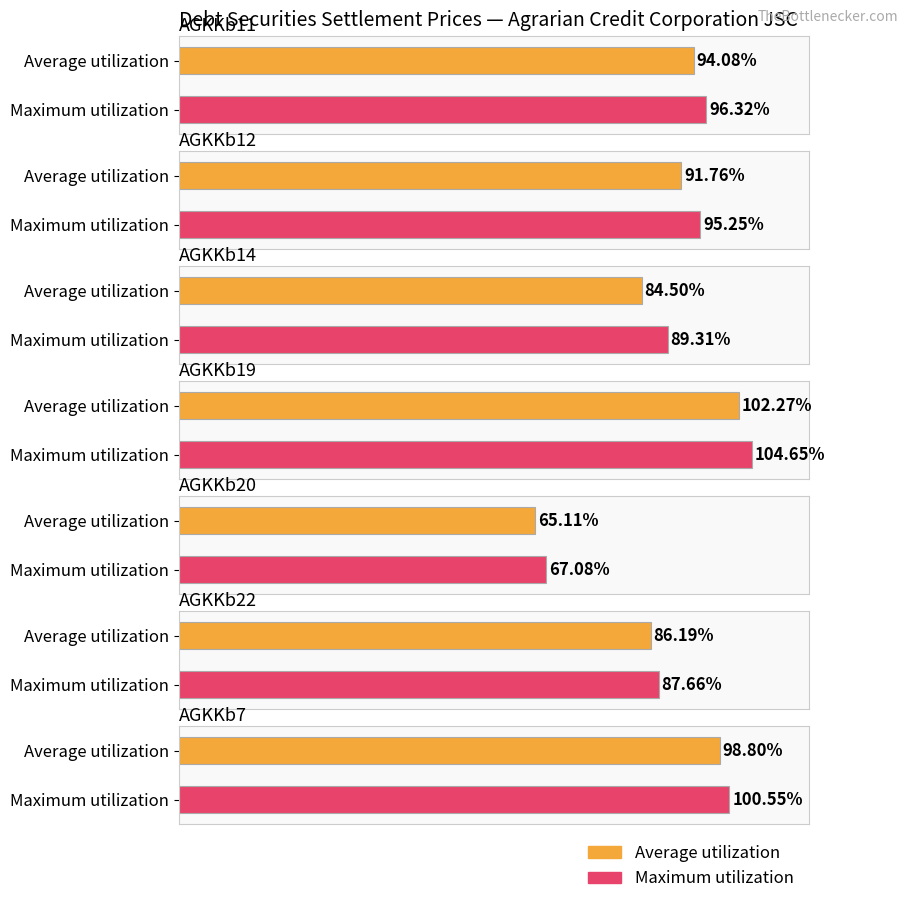

Reading left to right, transcribe all the data shown in this chart.

Average utilization: AGKKb11=94.1	AGKKb12=91.8	AGKKb14=84.5	AGKKb19=102.3	AGKKb20=65.1	AGKKb22=86.2	AGKKb7=98.8
Maximum utilization: AGKKb11=96.3	AGKKb12=95.2	AGKKb14=89.3	AGKKb19=104.7	AGKKb20=67.1	AGKKb22=87.7	AGKKb7=100.5